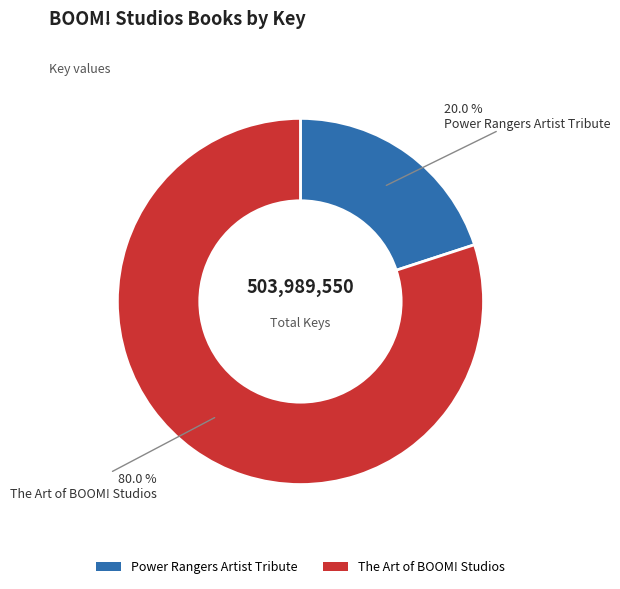

What percentage do Power Rangers Artist Tribute and The Art of BOOM! Studios together represent?

100.0%